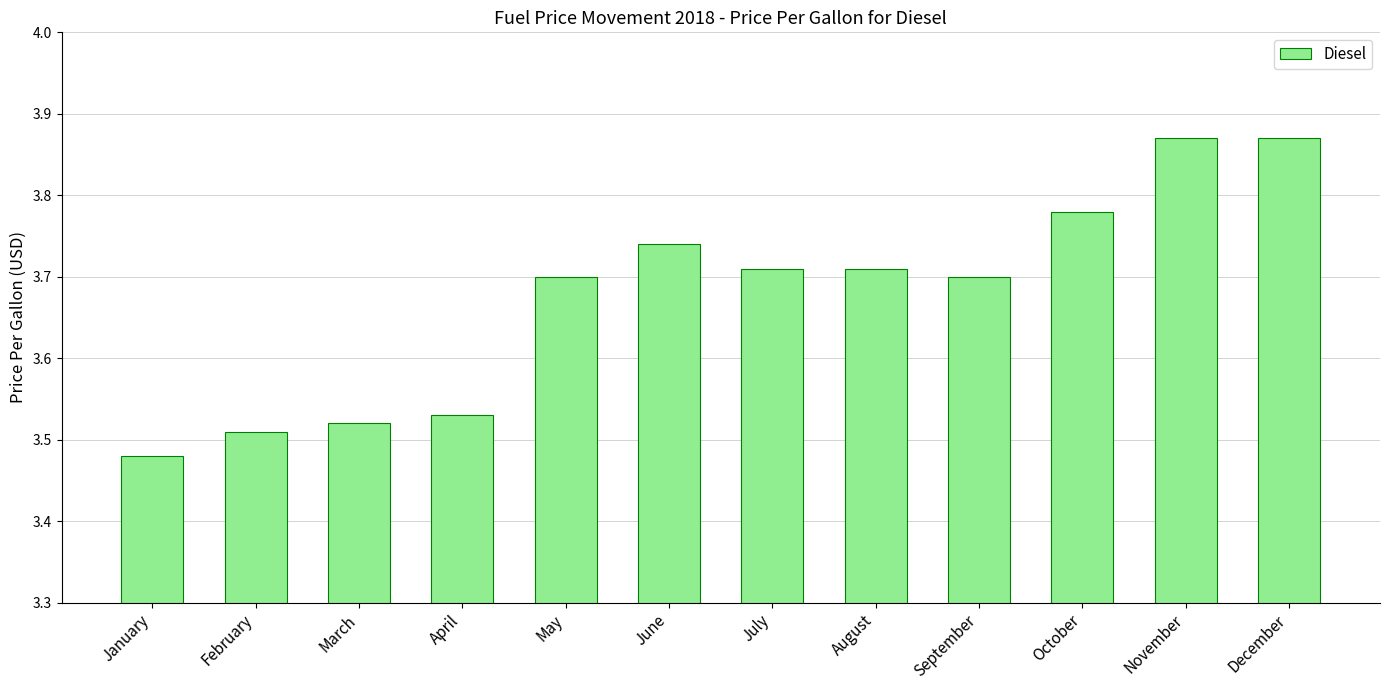

The value at January is 1.3. True or false?

False